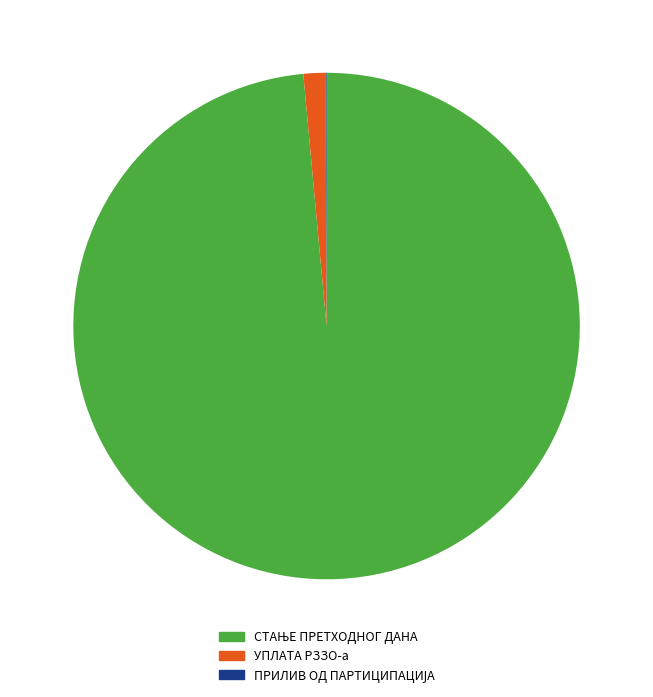

Does any single category account for the majority?

Yes